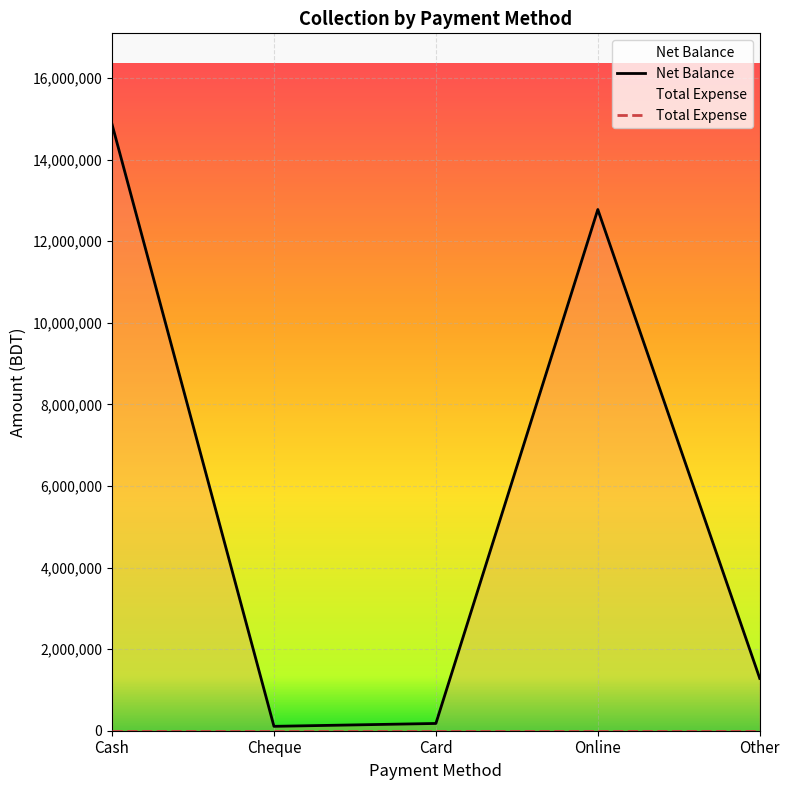

How many lines are shown in the chart?

1